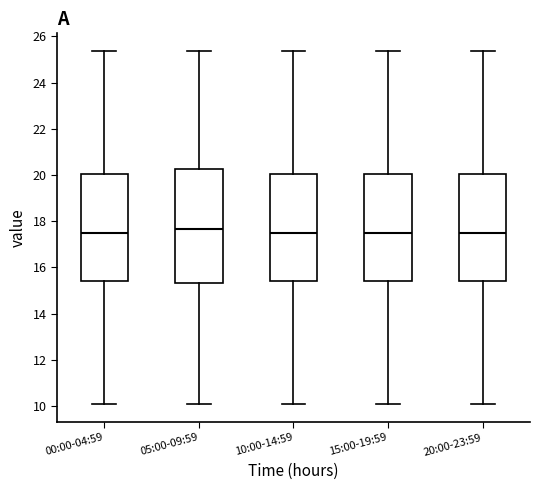

Reading left to right, transcribe this box plot: for each box, give where its median line is, the range the box spans, and where its two whiskers end, as read against the y-axis. The values are not printed on the chart, so give them approximately, as read against the axis.

00:00-04:59: median 17.4, box 15.4 to 20.0, whiskers 10.0 to 25.4
05:00-09:59: median 17.6, box 15.4 to 20.2, whiskers 10.0 to 25.4
10:00-14:59: median 17.4, box 15.4 to 20.0, whiskers 10.0 to 25.4
15:00-19:59: median 17.4, box 15.4 to 20.0, whiskers 10.0 to 25.4
20:00-23:59: median 17.4, box 15.4 to 20.0, whiskers 10.0 to 25.4